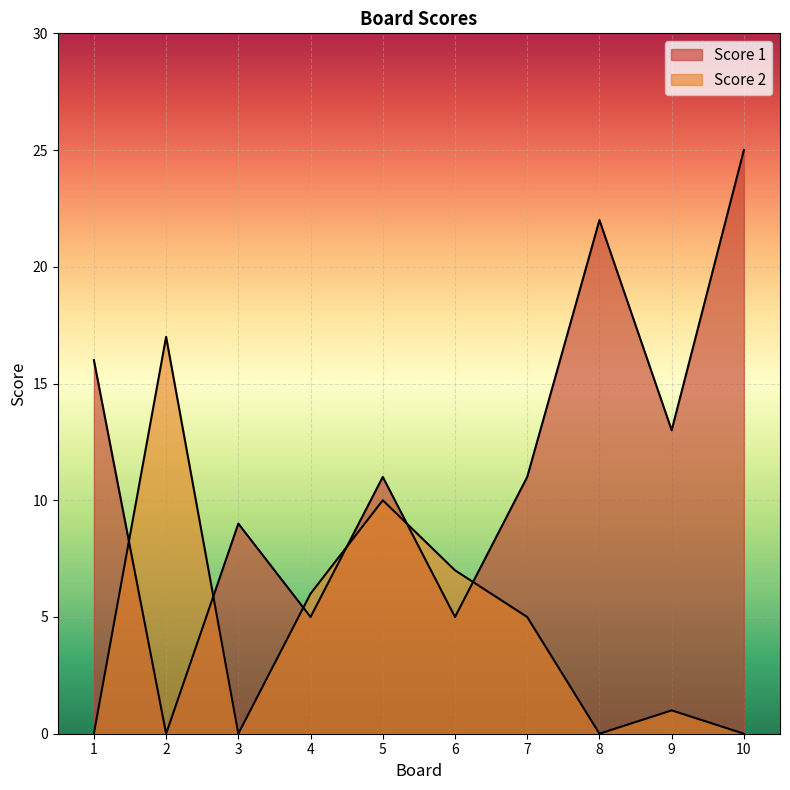

What is the total value across all series at 8?

22